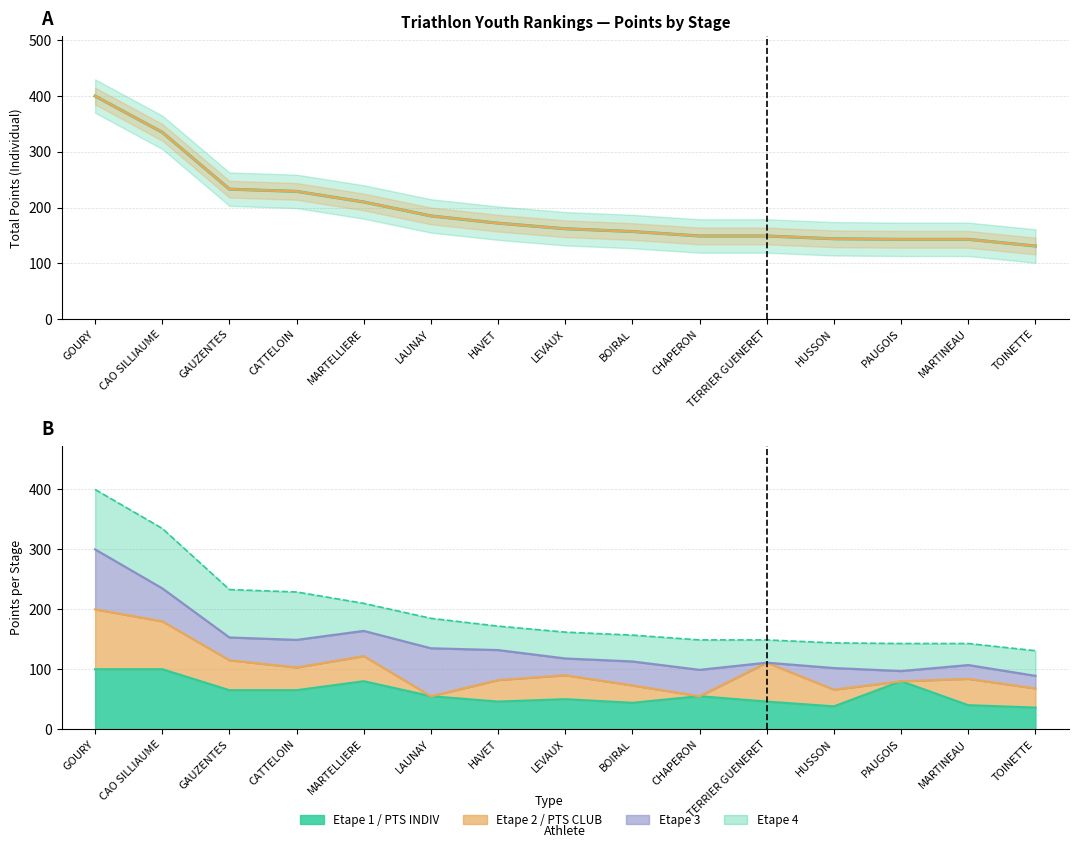

What is the difference between the maximum and minimum values in the PTS CLUB series?

269